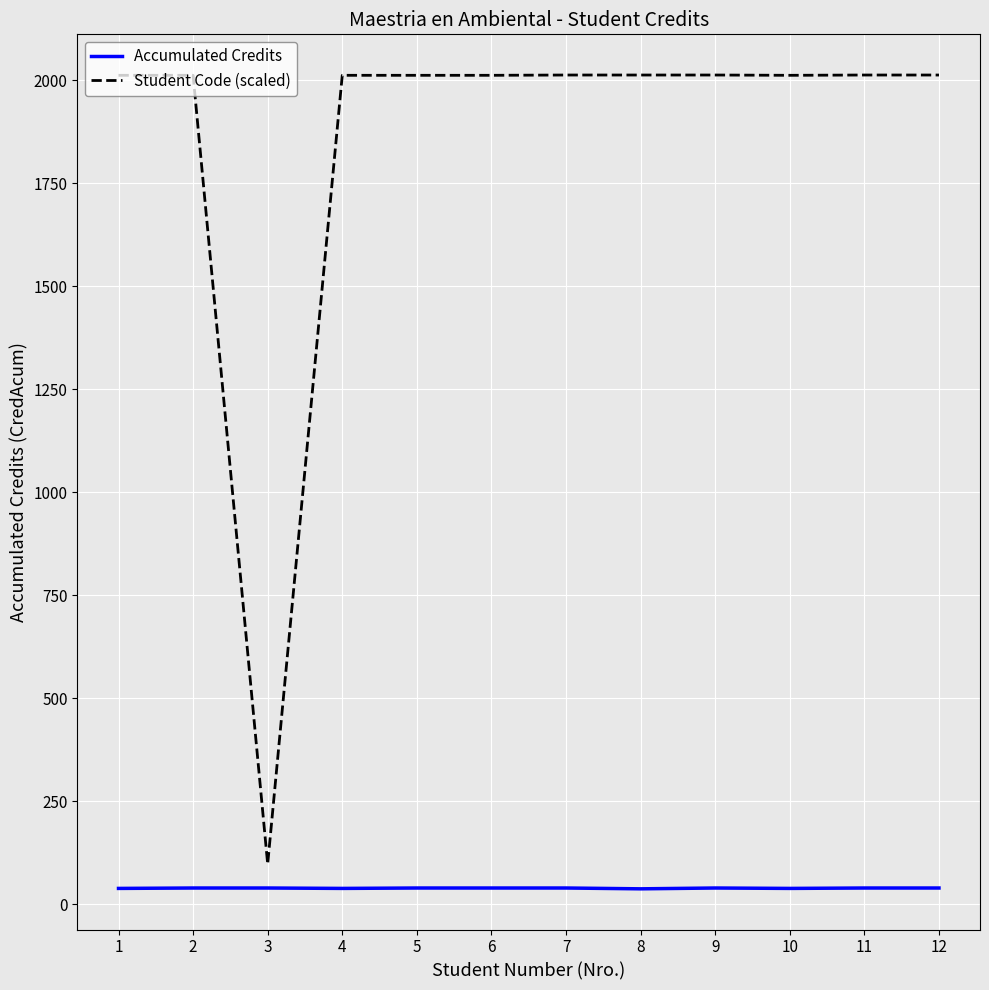

Rank the series by their average value, from lowest to highest.

Accumulated Credits, Student Code (scaled)